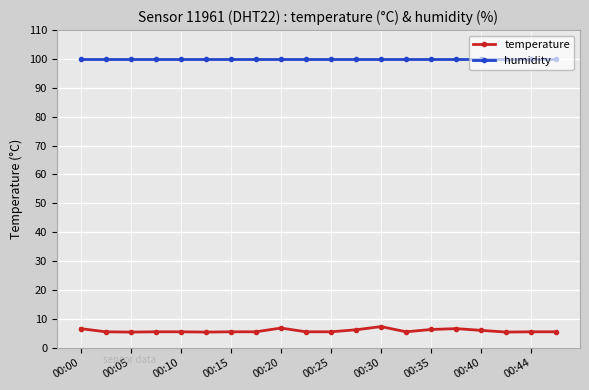

What is the value of the humidity point at the 14th from the left?

99.9